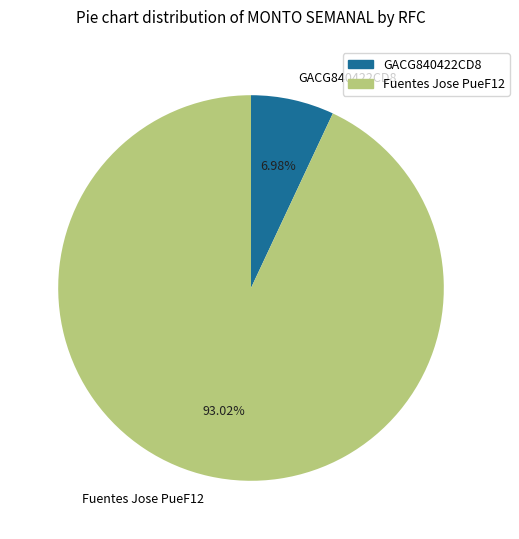

To the nearest percent, what portion does GACG840422CD8 represent?

7%